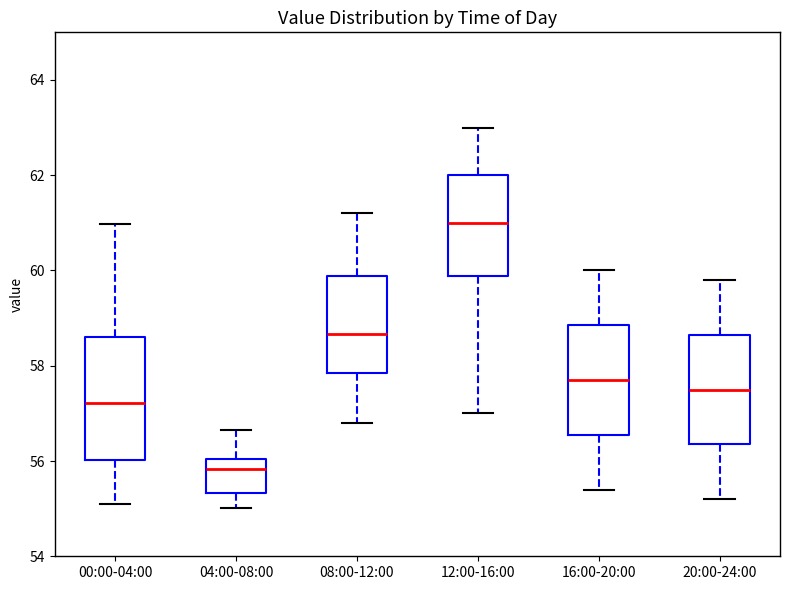

Reading left to right, transcribe this box plot: for each box, give where its median line is, the range the box spans, and where its two whiskers end, as read against the y-axis. The values are not printed on the chart, so give them approximately, as read against the axis.

00:00-04:00: median 57.2, box 56.0 to 58.6, whiskers 55.2 to 61.0
04:00-08:00: median 55.8, box 55.4 to 56.0, whiskers 55.0 to 56.6
08:00-12:00: median 58.6, box 57.8 to 59.8, whiskers 56.8 to 61.2
12:00-16:00: median 61.0, box 59.8 to 62.0, whiskers 57.0 to 63.0
16:00-20:00: median 57.8, box 56.6 to 58.8, whiskers 55.4 to 60.0
20:00-24:00: median 57.6, box 56.4 to 58.6, whiskers 55.2 to 59.8